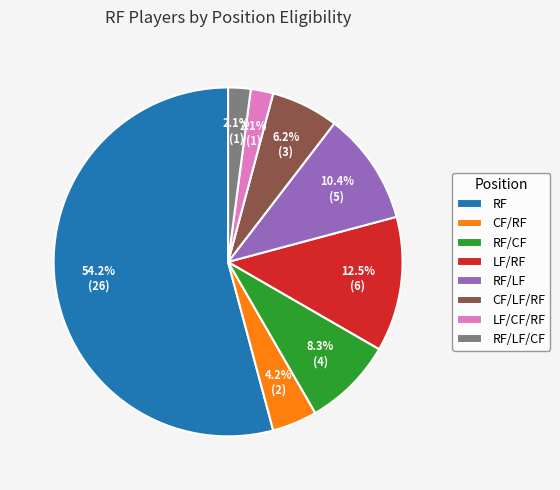

Which category has the biggest portion of the pie?

RF